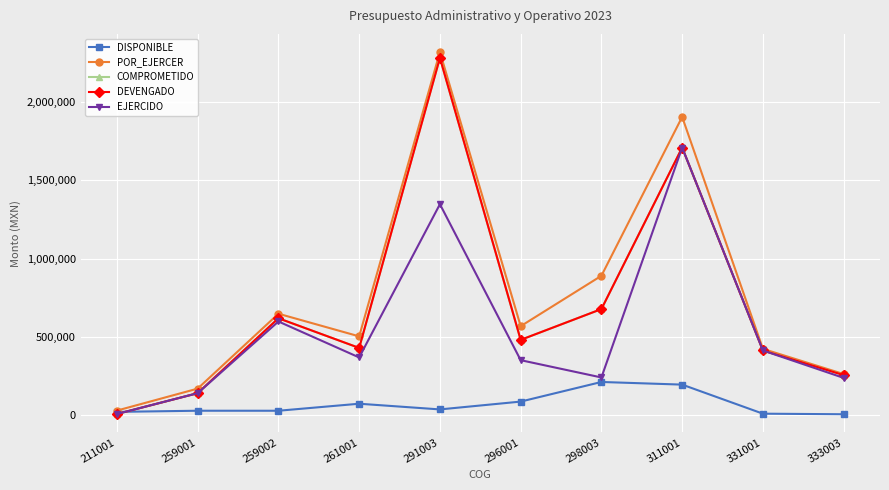

Read the DISPONIBLE value at 261001.

73700.4